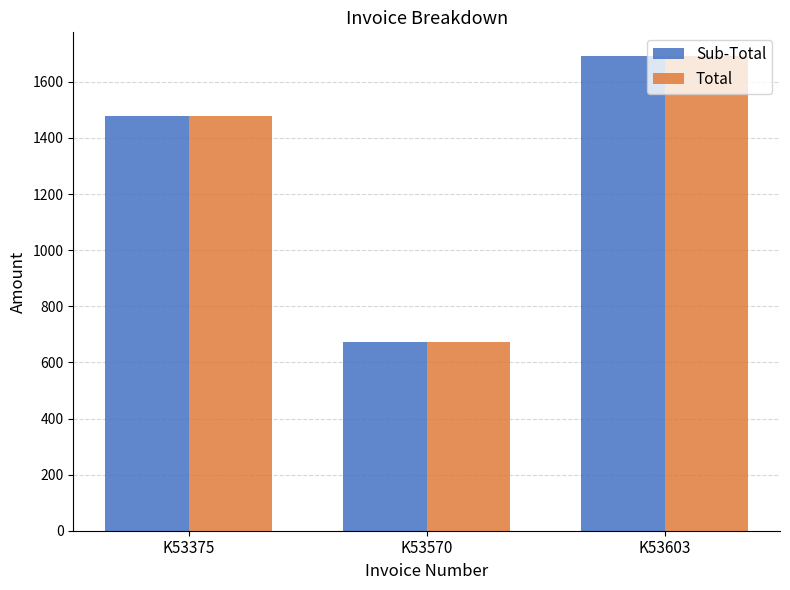

What value does the Total series have at K53375?

1477.0